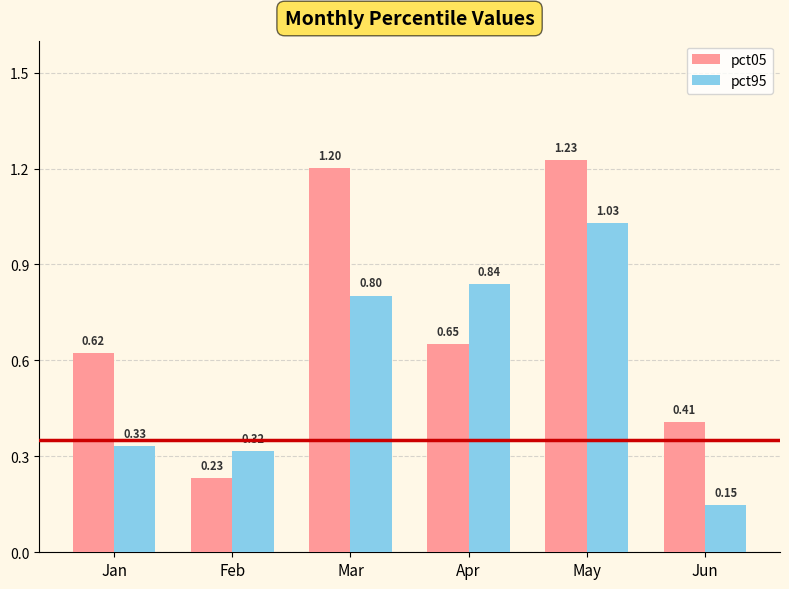

Where is pct05 nearest to the value 0?

Feb